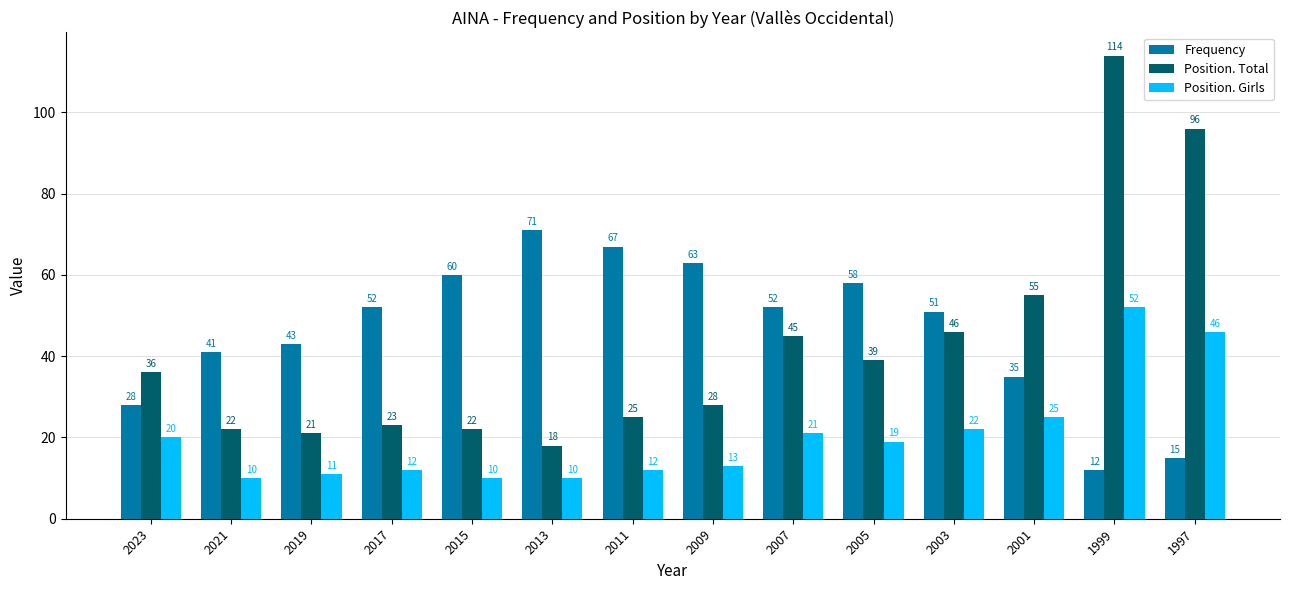

What is the maximum value for Position. Total?

114